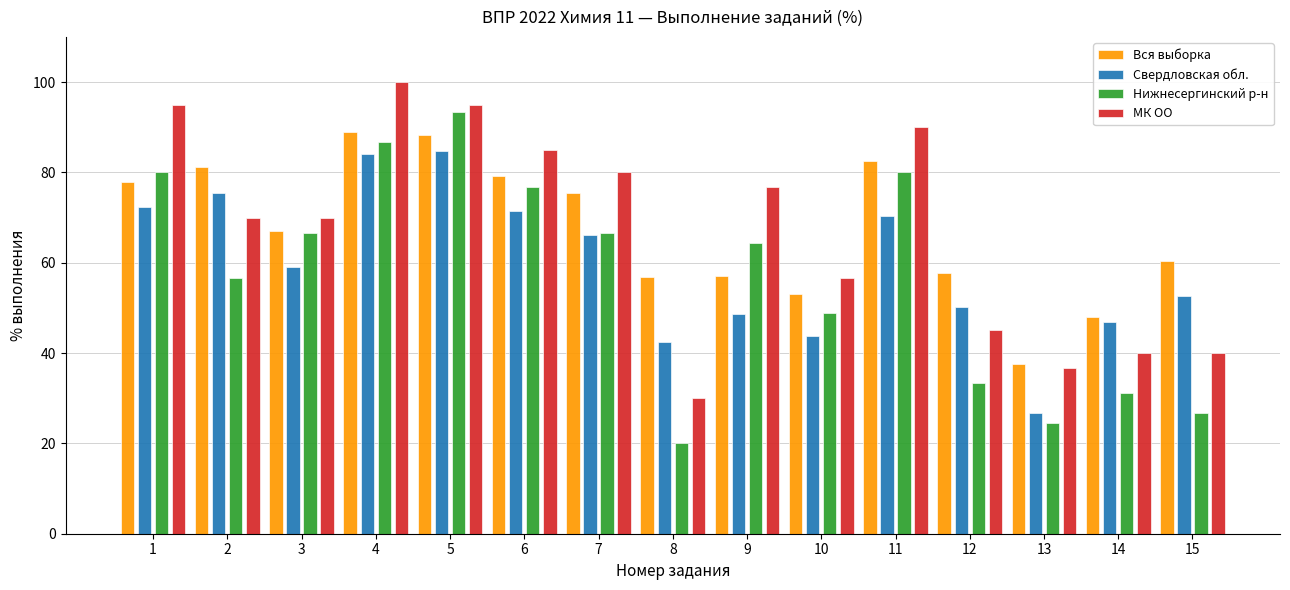

Rank the series at 9 from lowest to highest value.

Свердловская обл., Вся выборка, Нижнесергинский р-н, МК ОО